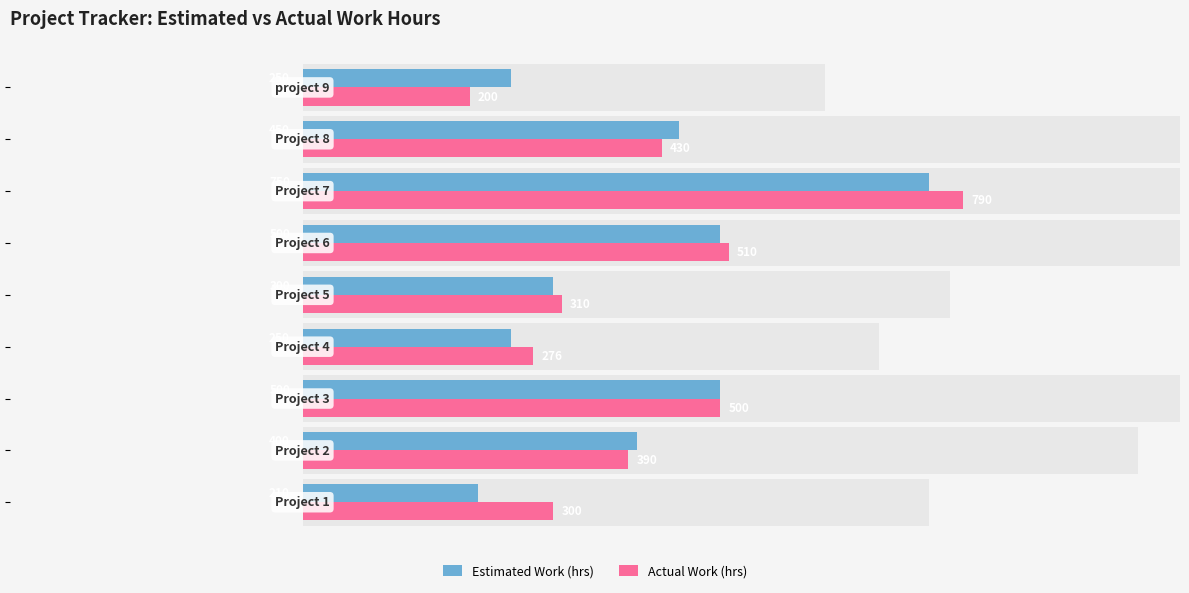

What is the total value across all series at 200?

526